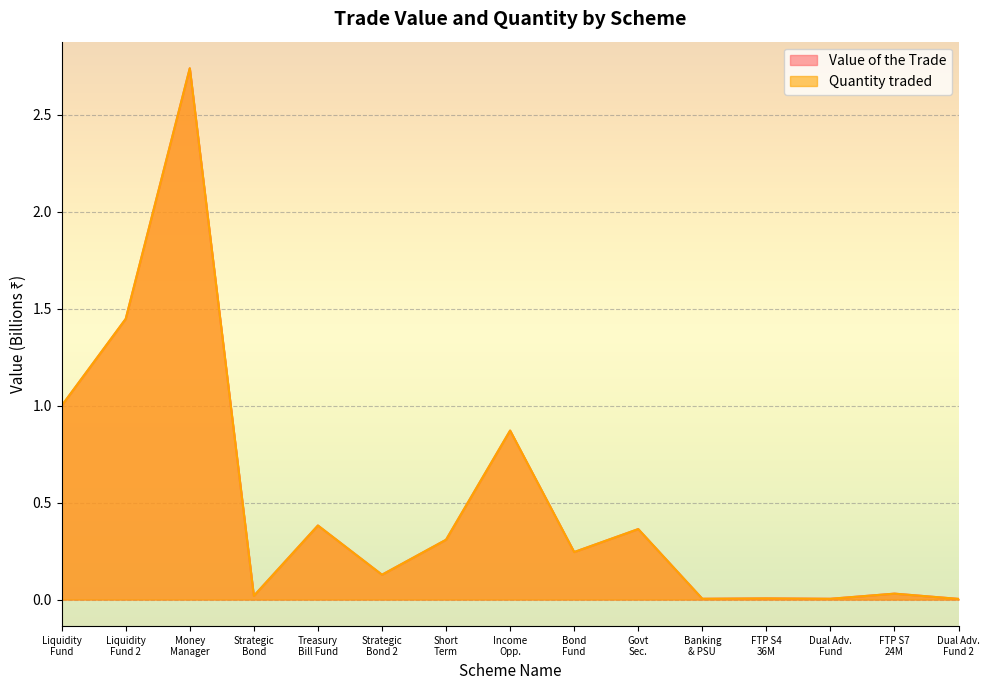

Which category has the lowest value across all series?

Dual Adv. Fund 2